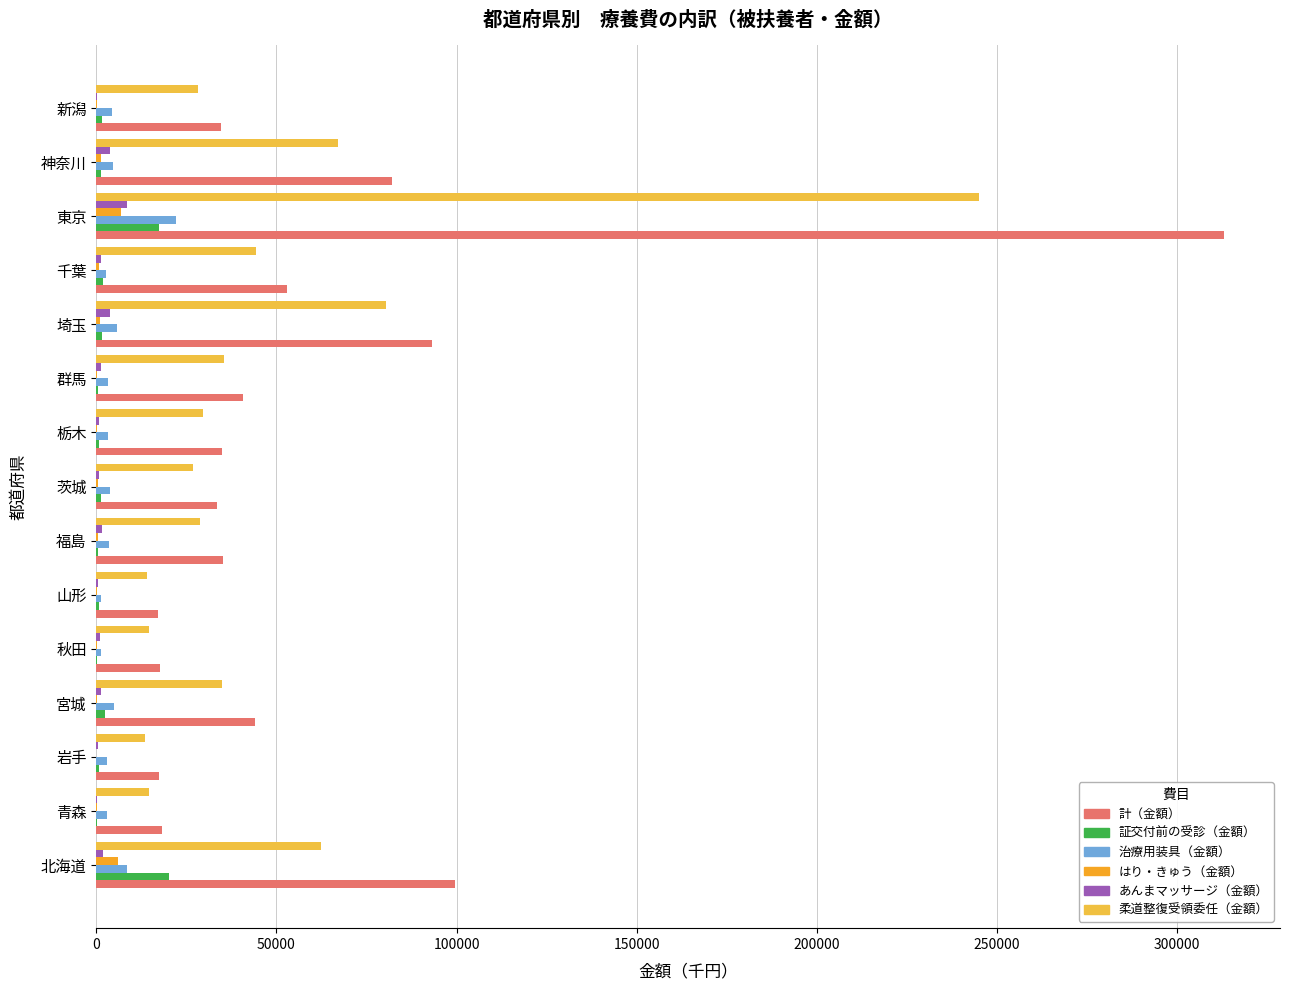

Count the number of categories in the chart.

15